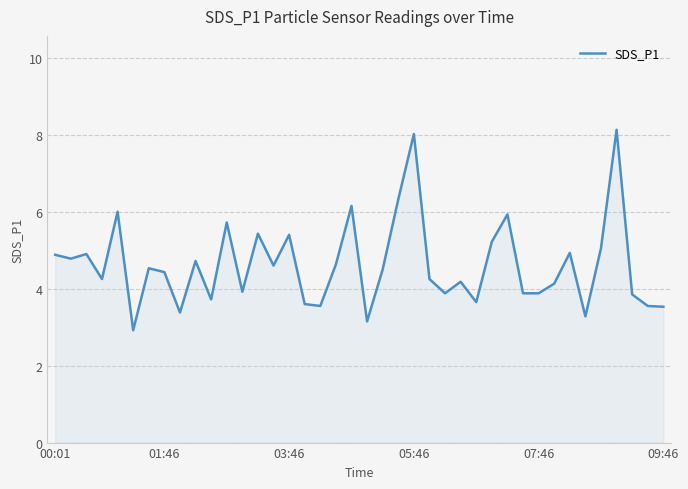

How many lines are shown in the chart?

1